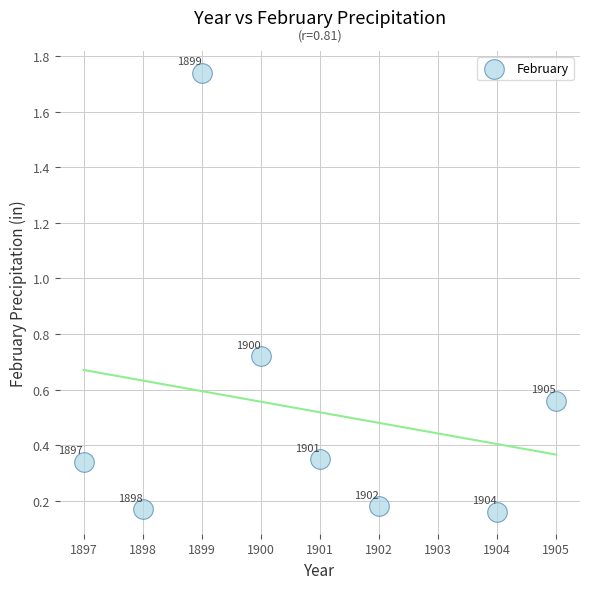

What is the average Y value?

0.5